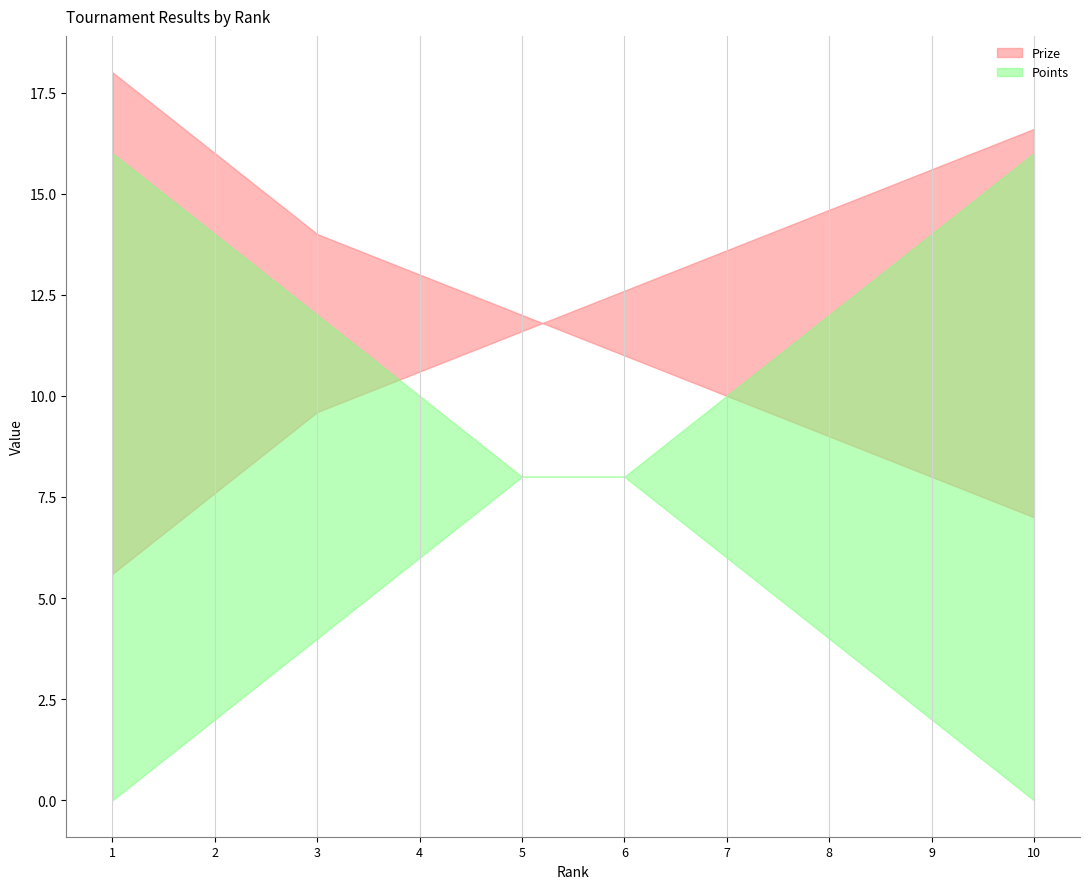

What is the value of the Prize point at the 10th from the left?

7